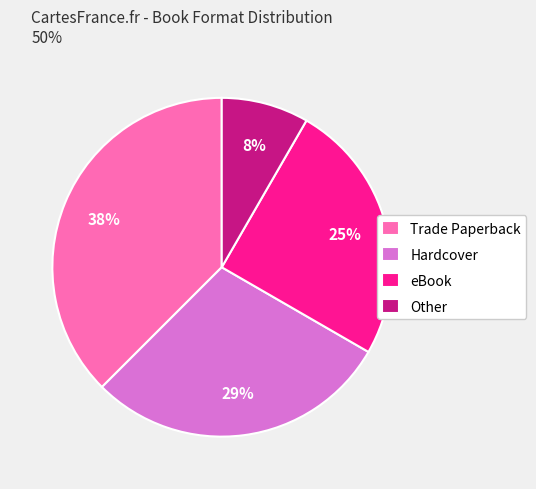

True or false: Hardcover accounts for 21% of the total.

False